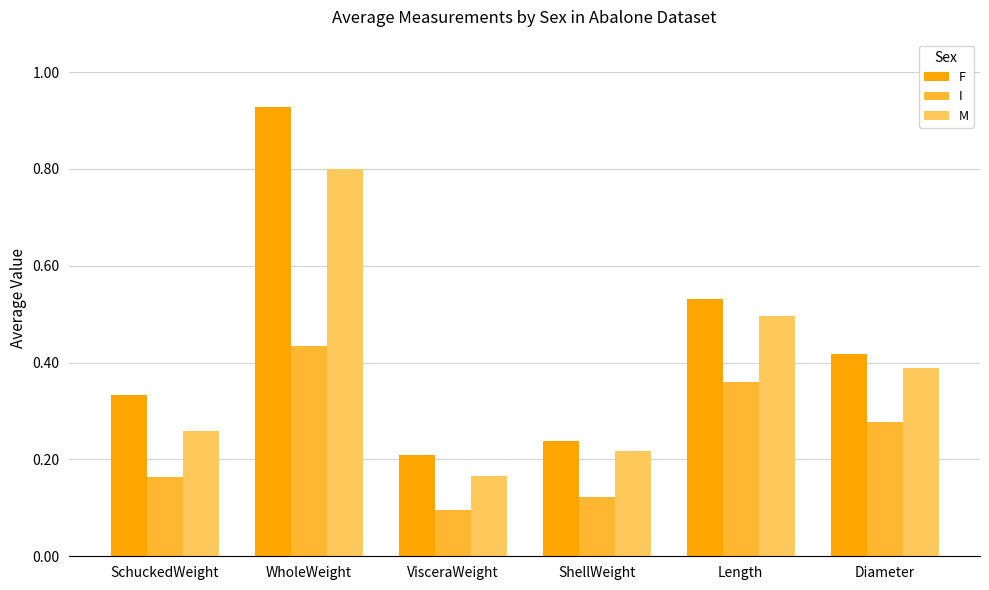

What is the label of the 6th bar from the left?

Diameter